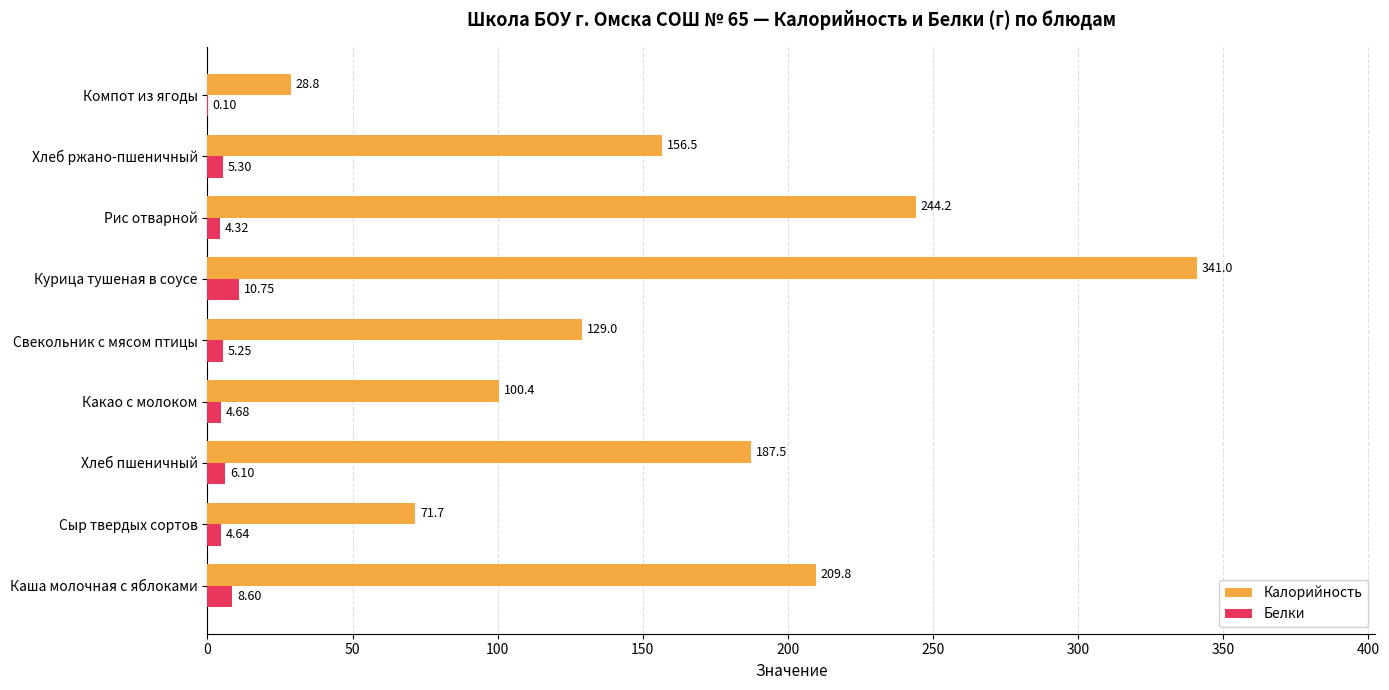

At which label is Калорийность closest to 184?

Хлеб пшеничный